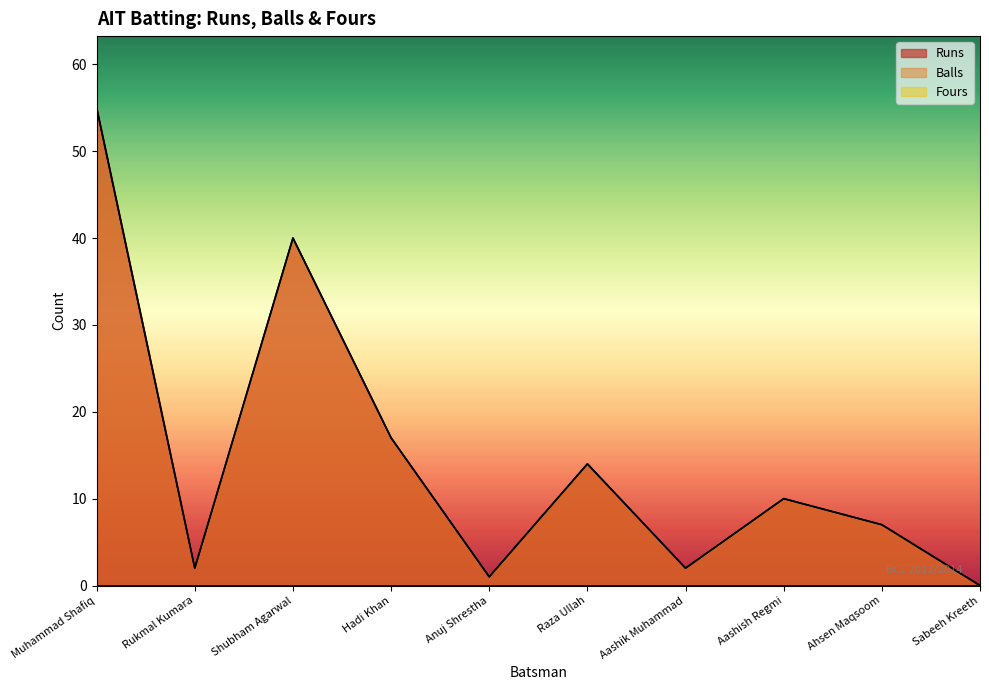

What is the value of the Balls point at the 7th from the left?

2